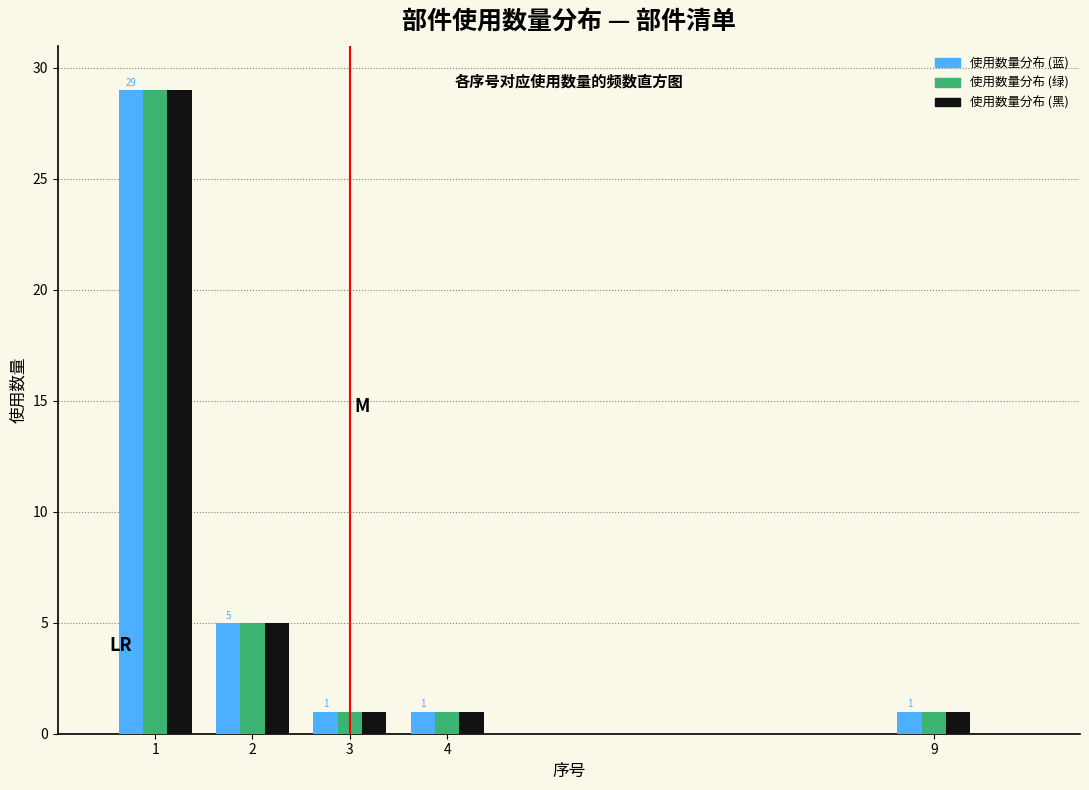

Reading left to right, transcribe all the data shown in this chart.

数量分布 (蓝): 29	5	1	1	1
数量分布 (绿): 29	5	1	1	1
数量分布 (黑): 29	5	1	1	1